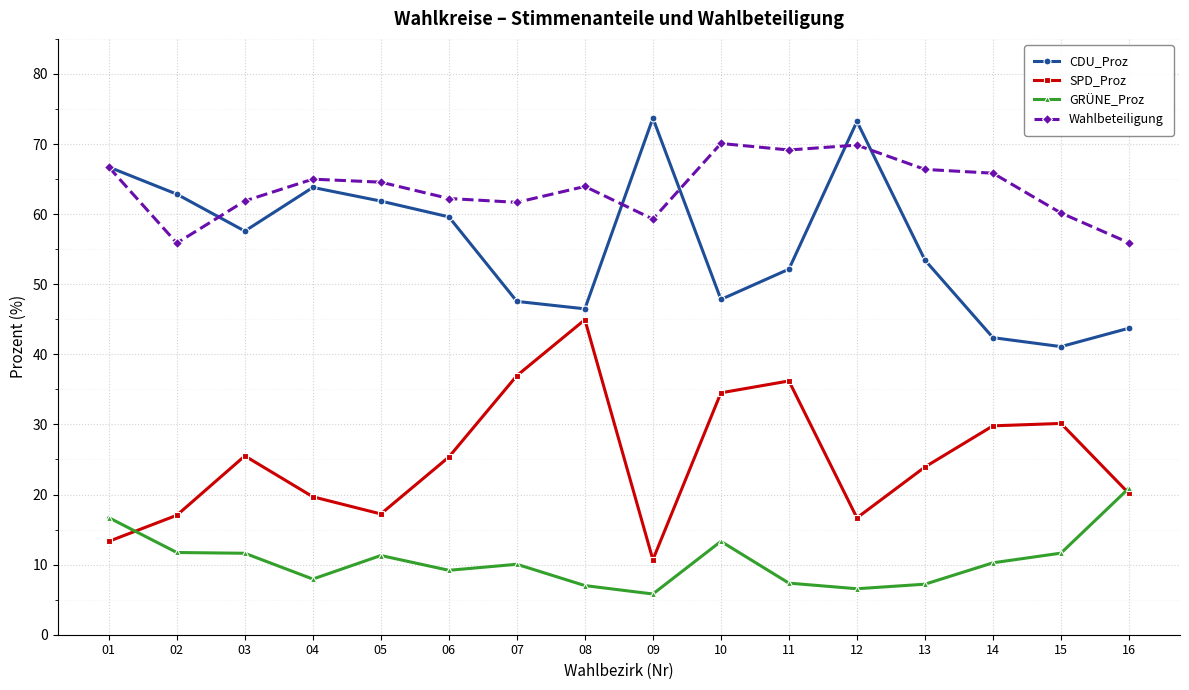

What is the value of the SPD_Proz point at the 9th from the left?

10.7